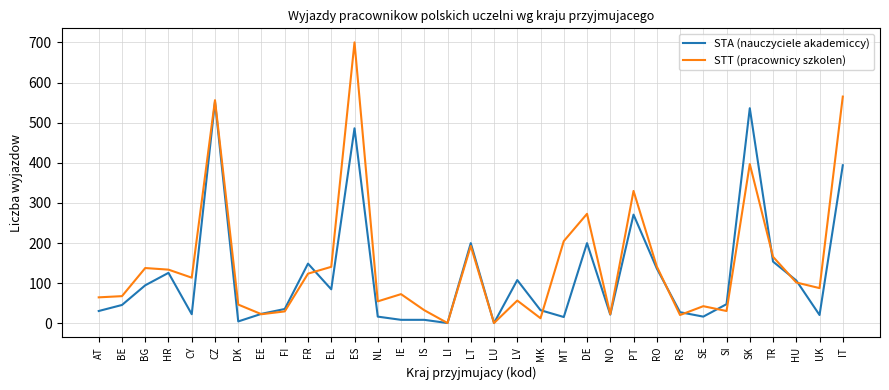

What position from the right is CZ?

28